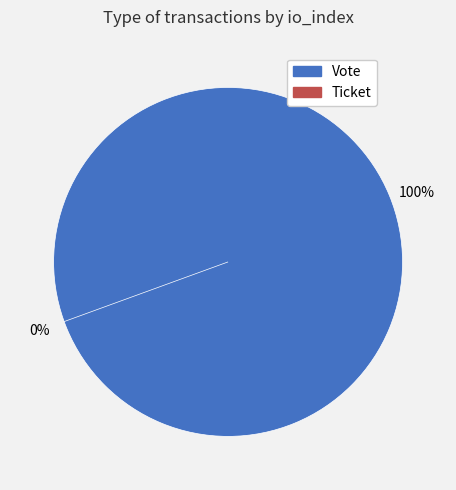

Count the number of slices in the pie.

2